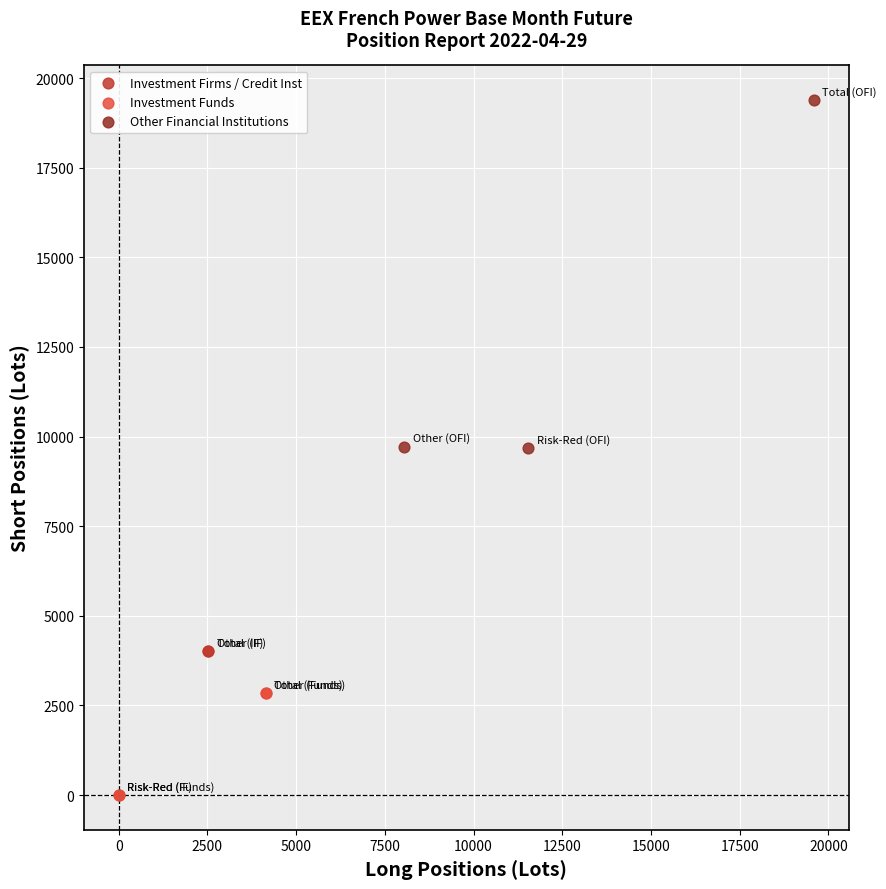

What are all the series names shown in the legend?

Investment Firms / Credit Inst, Investment Funds, Other Financial Institutions